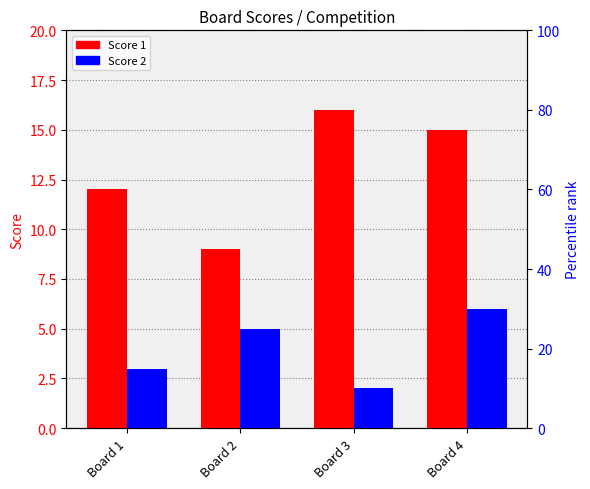

Which label corresponds to the largest value in the chart?

Board 3